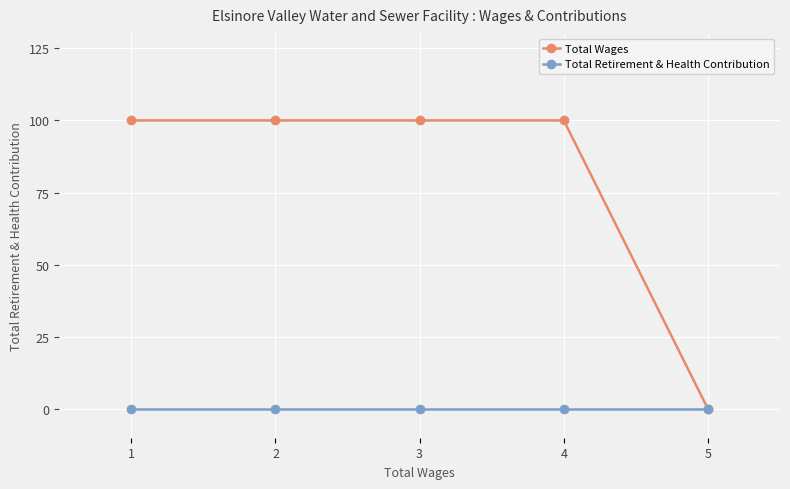

Which series has the widest spread of values?

Total Wages